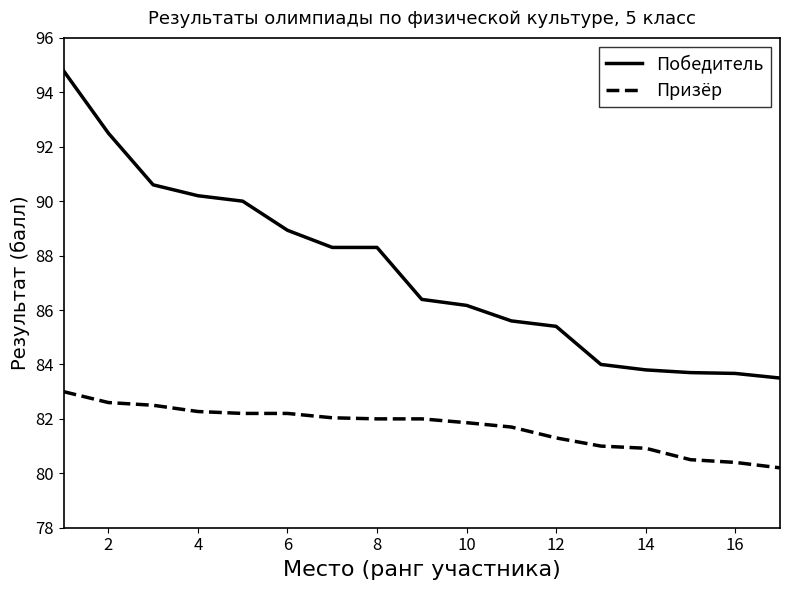

What is the lowest value of the Победитель series?

83.5